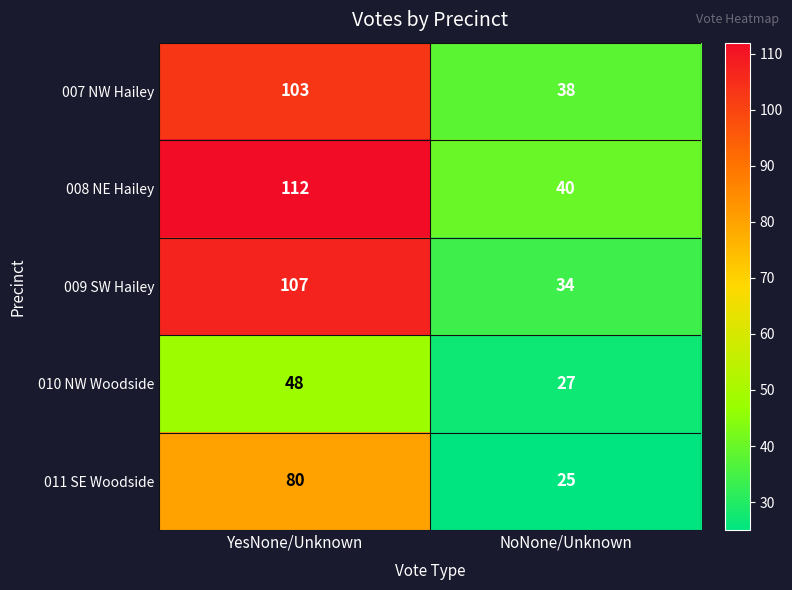

At which category does the chart reach its minimum across all series?

NoNone/Unknown